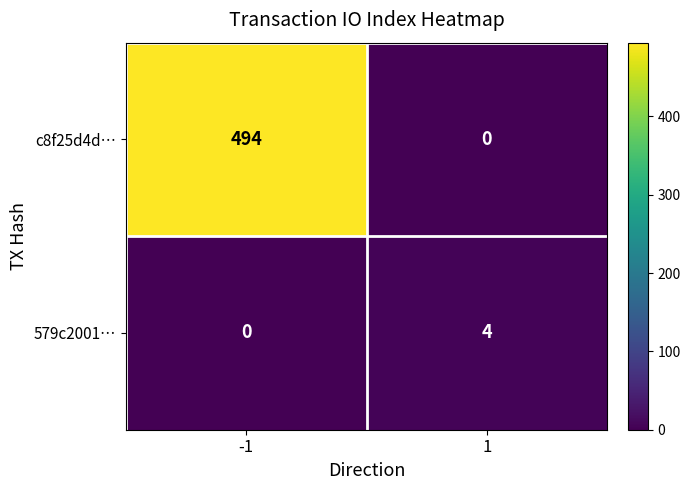

What is the spread (max minus min) of values at 1?

4